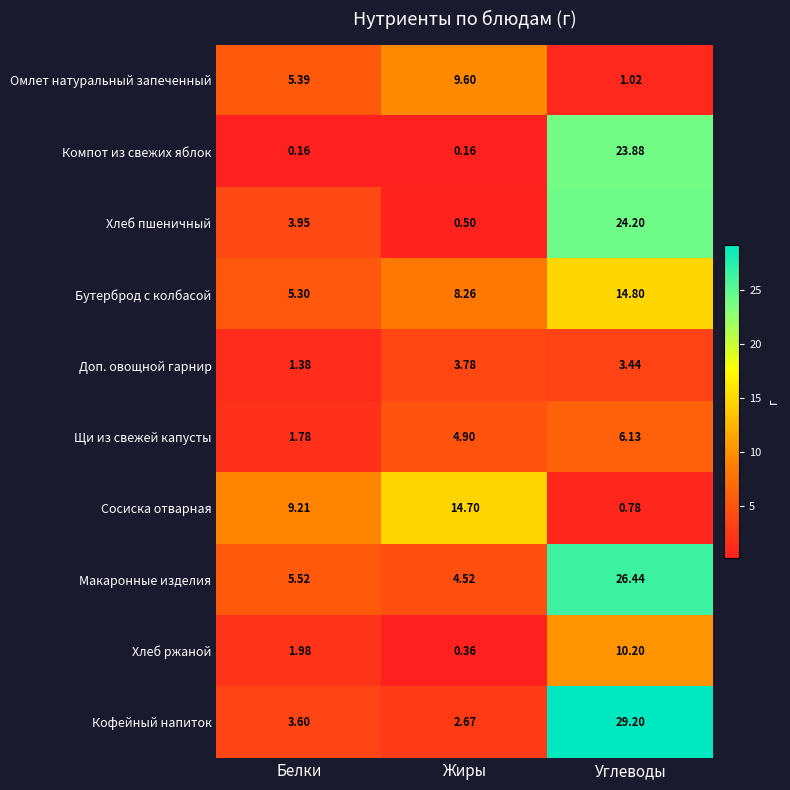

Rank the series by their maximum value, from highest to lowest.

Кофейный напиток, Макаронные изделия, Хлеб пшеничный, Компот из свежих яблок, Бутерброд с колбасой, Сосиска отварная, Хлеб ржаной, Омлет натуральный запеченный, Щи из свежей капусты, Доп. овощной гарнир